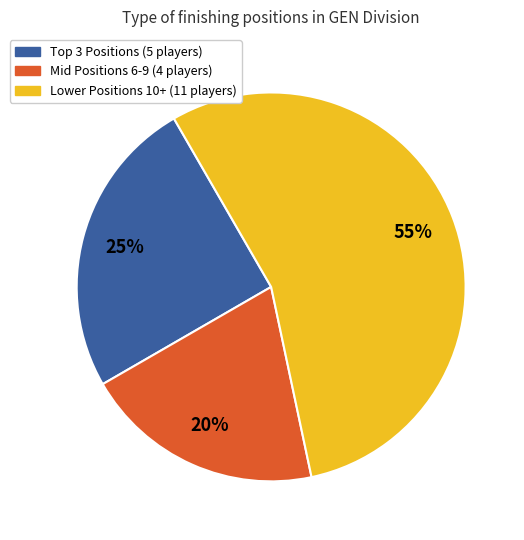

To the nearest percent, what is the difference between the largest and smallest slice percentages?

35%